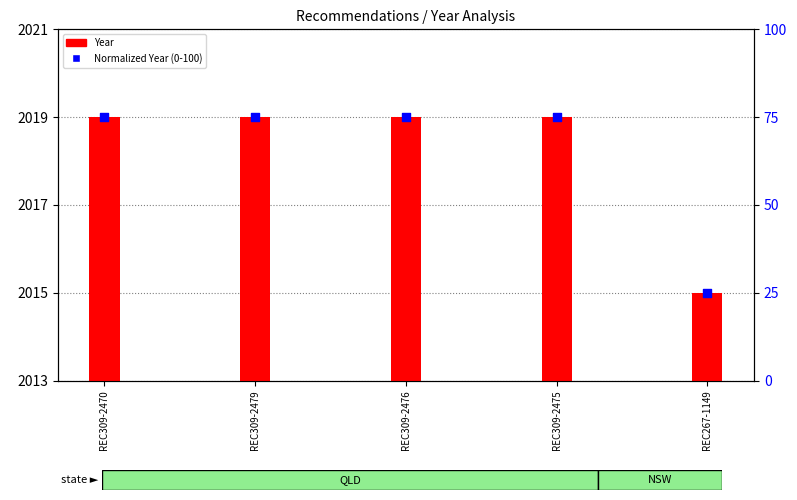

Which series has the largest total across all categories?

Year